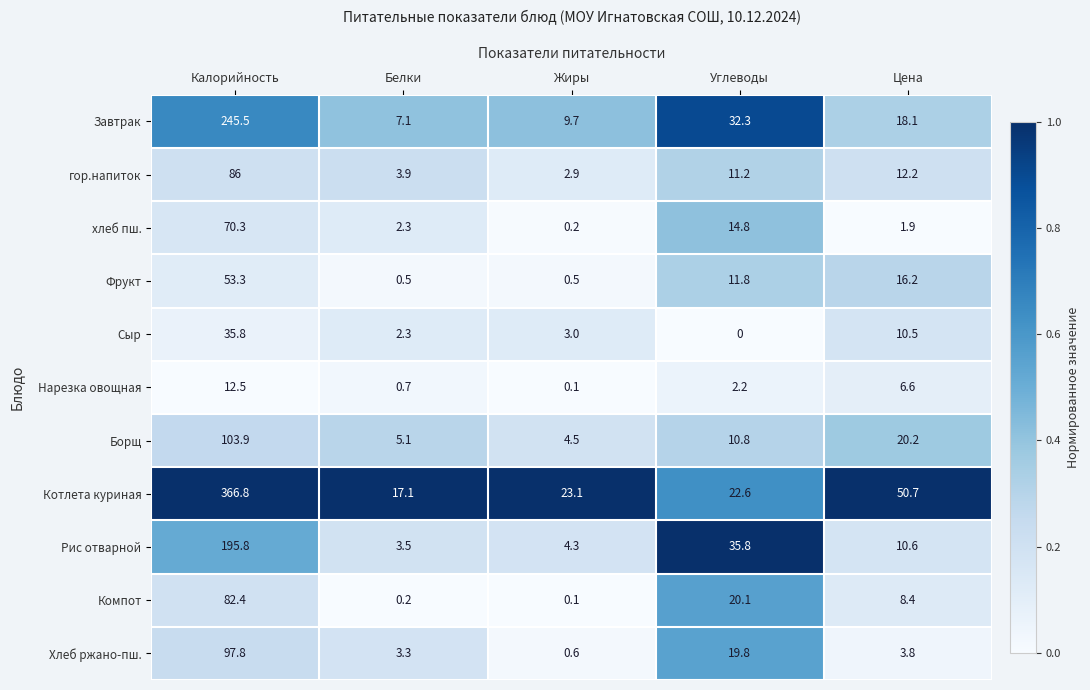

At how many categories does at least one series exceed 0?

5